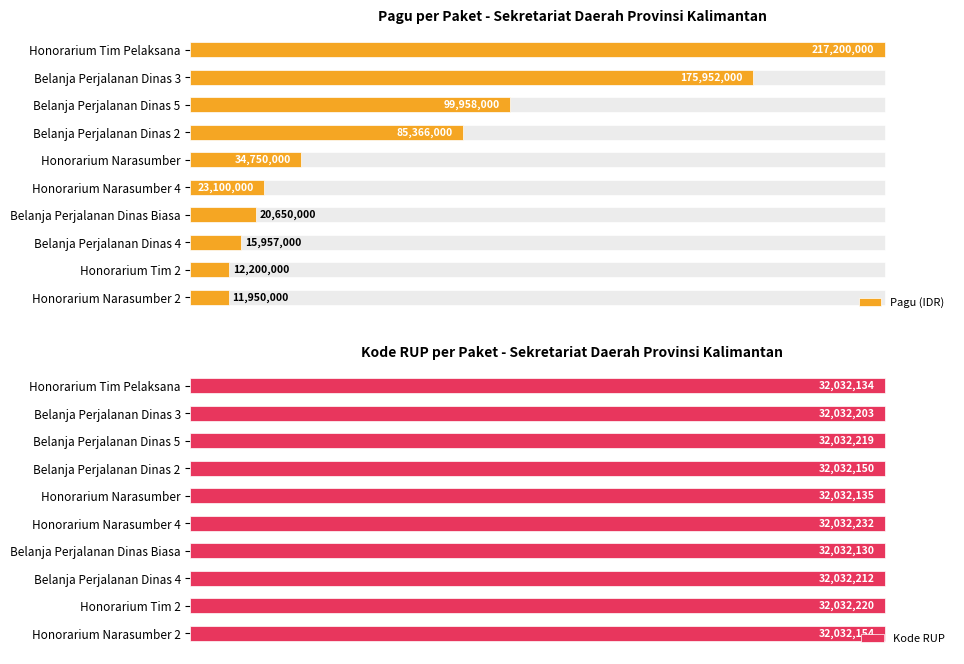

Between Honorarium Tim Pelaksana and Belanja Perjalanan Dinas 5, which series saw the biggest shift?

Pagu (IDR)